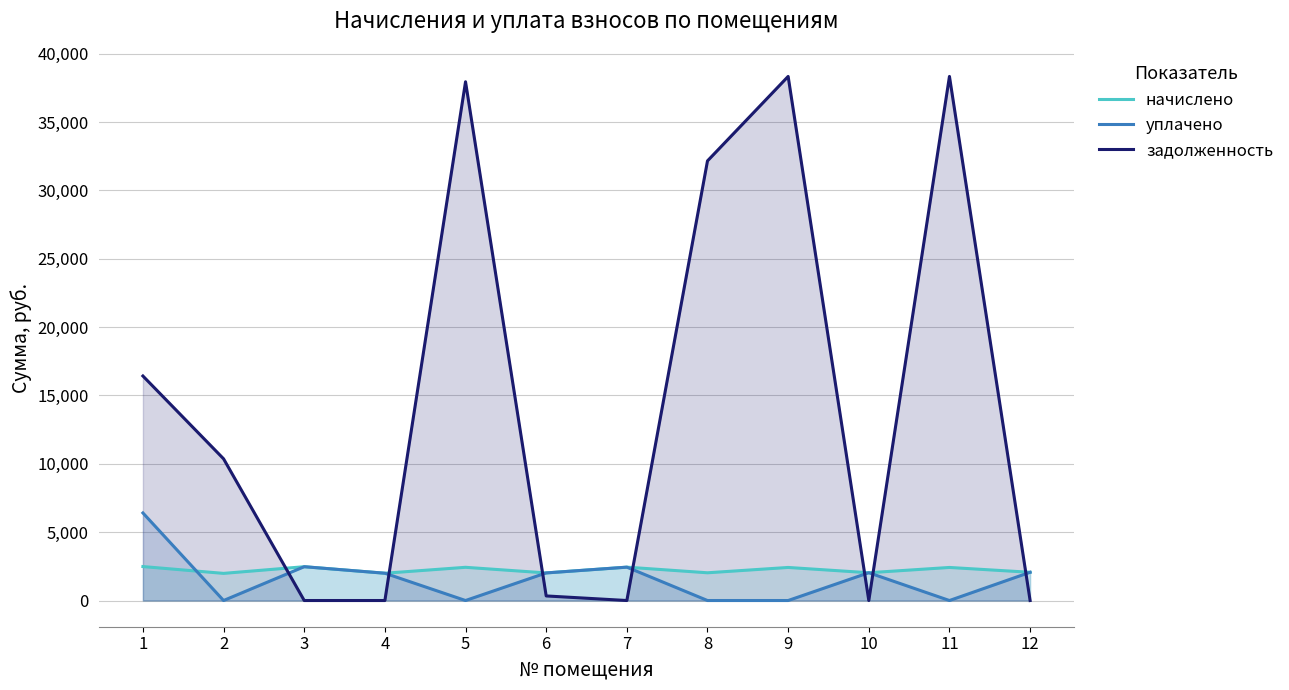

Reading left to right, transcribe all the data shown in this chart.

начислено: 1=2483.8	2=1984.9	3=2472.9	4=1995.8	5=2429.2	6=2017.7	7=2440.1	8=2028.6	9=2418.3	10=2032.3	11=2418.3	12=2065.0
уплачено: 1=6404.8	2=0.0	3=2472.9	4=1995.8	5=0.0	6=2018.0	7=2440.1	8=0.0	9=0.0	10=2032.3	11=0.0	12=2065.0
задолженность: 1=16421.6	2=10364.6	3=0.0	4=0.0	5=37942.1	6=335.3	7=0.0	8=32155.7	9=38332.9	10=0.0	11=38332.9	12=0.0